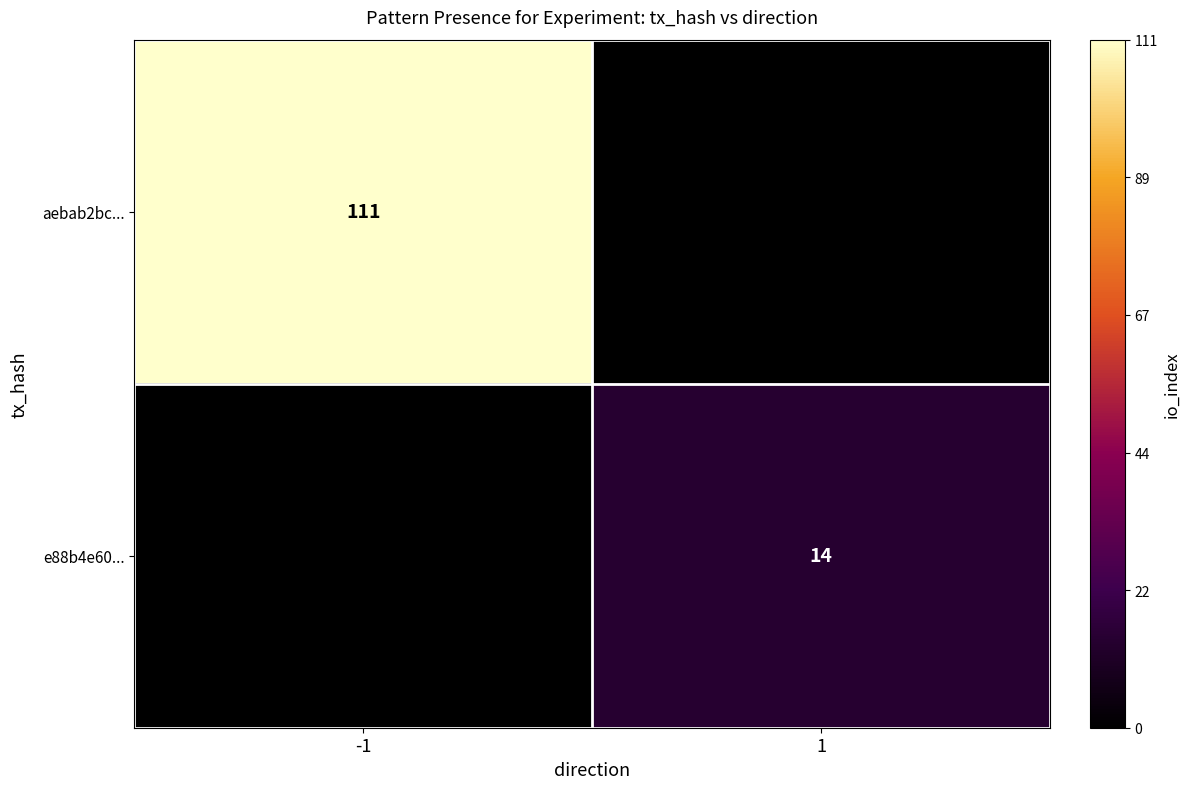

The aebab2bc... series shows 31 at -1. True or false?

False